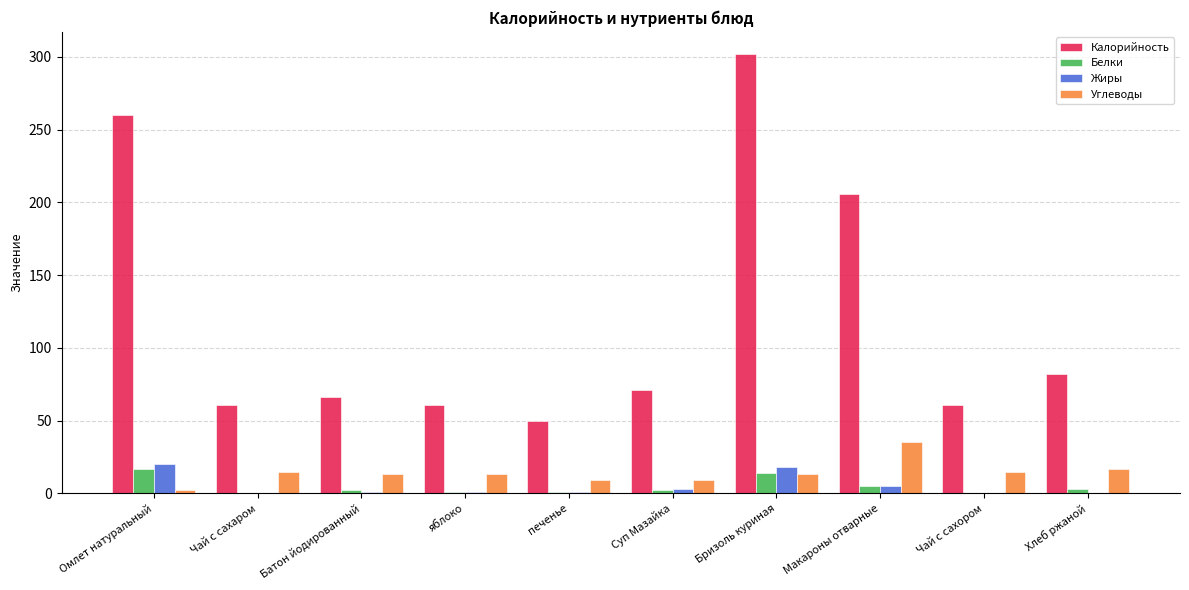

Is it true that Углеводы equals 13 at яблоко?

True